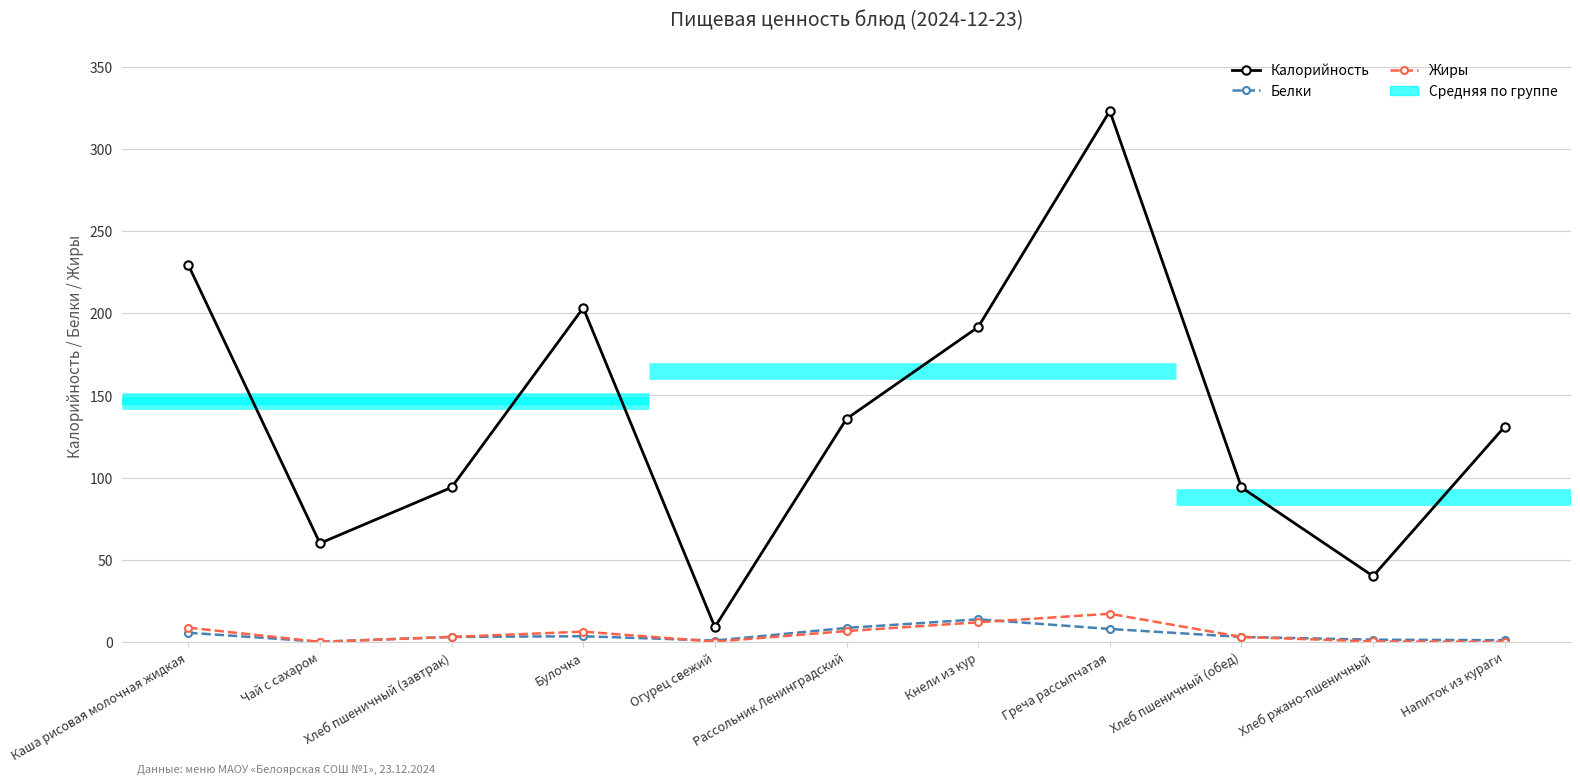

At Рассольник Ленинградский, list the series in order from largest to smallest.

Калорийность, Белки, Жиры